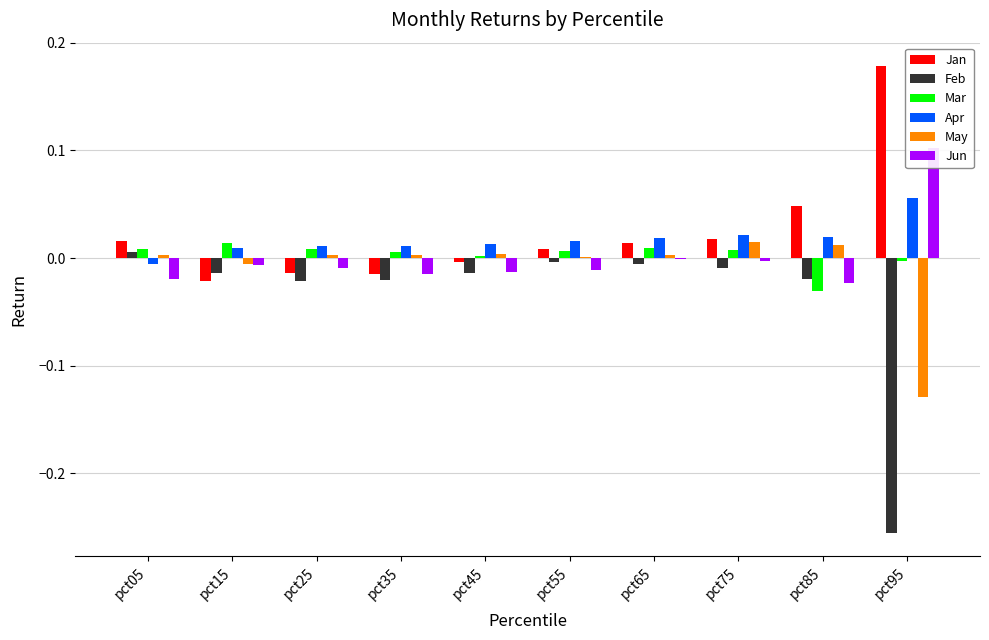

True or false: Apr has a value of 0.0 at pct25.

True